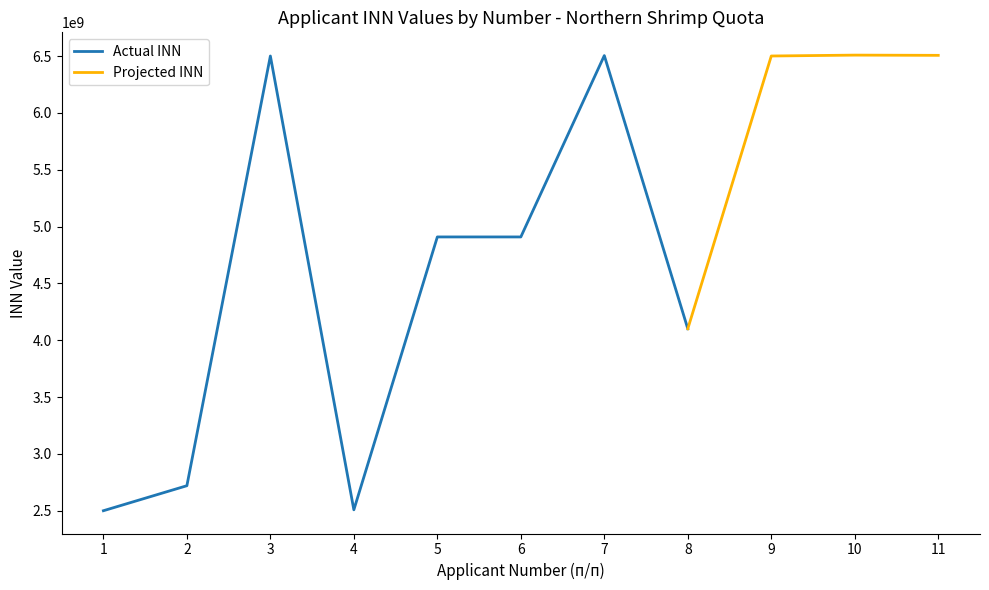

Reading left to right, list all the values displayed in this chart.

Applicant Number: 1	2	3	4	5	6	7	8	9	10	11
INN (scaled): 2500000073	2720046210	6501243982	2508052972	4909122123	4909056047	6505004791	4101138370	6501259414	6509045260	6507000094